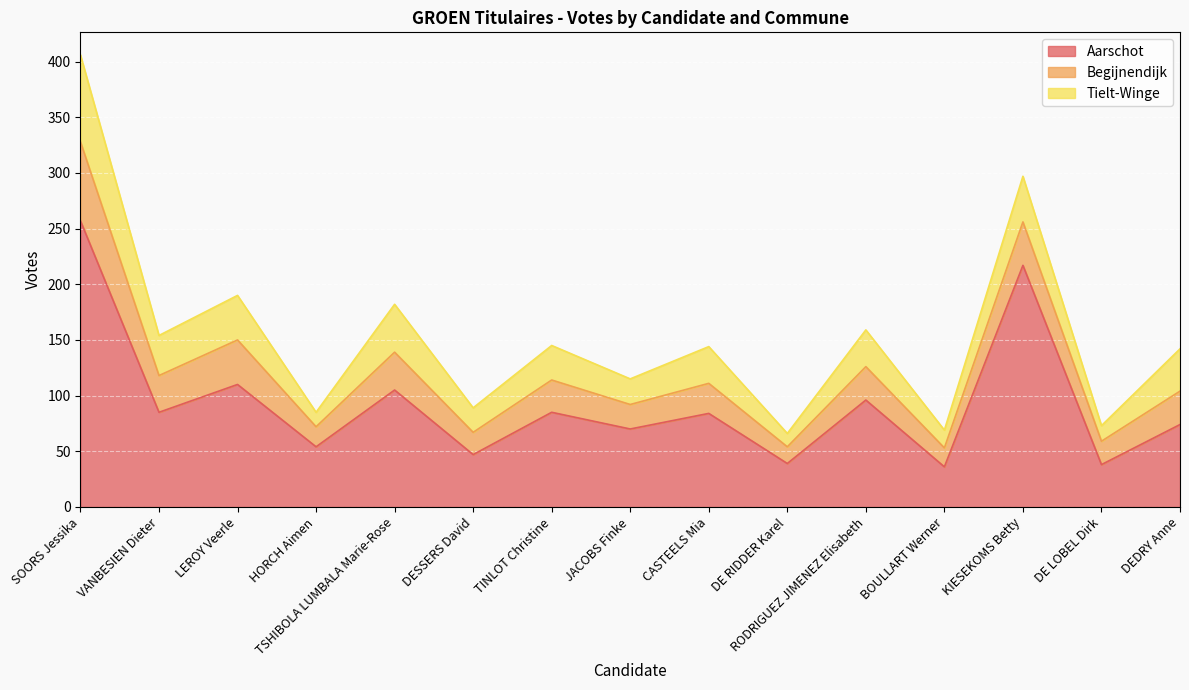

Which series has the widest spread of values?

Aarschot